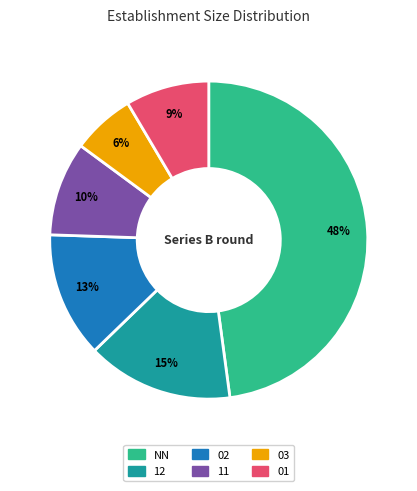

To the nearest percent, what is the average slice percentage?

17%